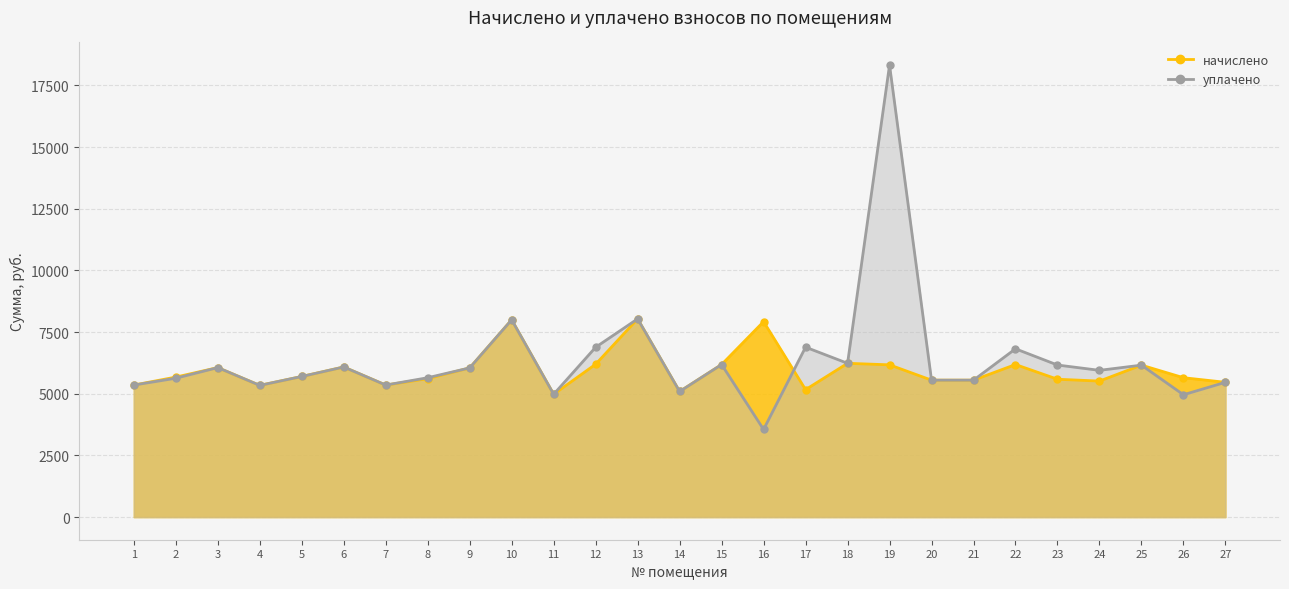

At which category does начислено reach its first local peak?

3